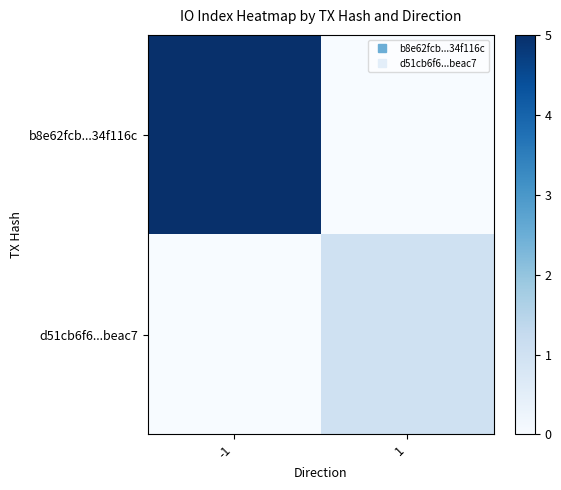

Between -1 and 1, which is larger?

-1